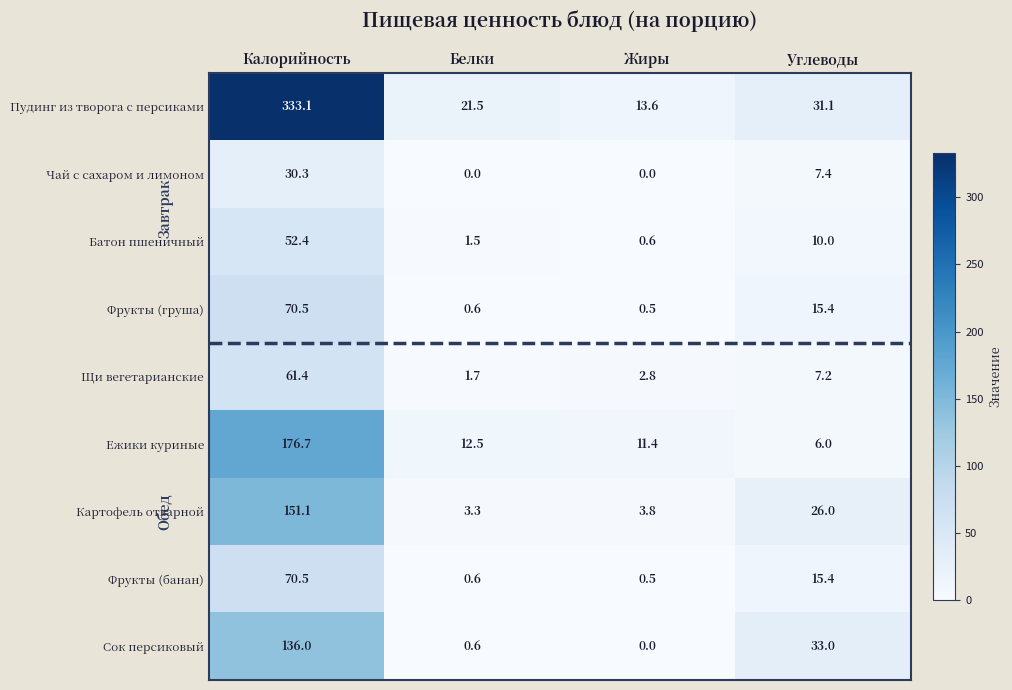

List the labels in order of Фрукты (груша) value, largest first.

Калорийность, Углеводы, Белки, Жиры